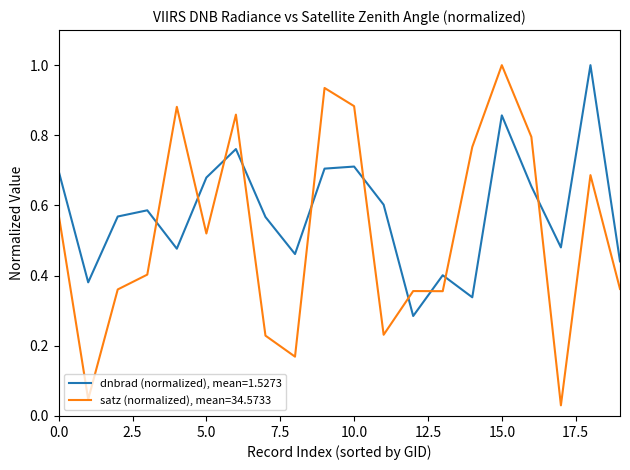

What are all the series names shown in the legend?

dnbrad (normalized), mean=1.5273, satz (normalized), mean=34.5733